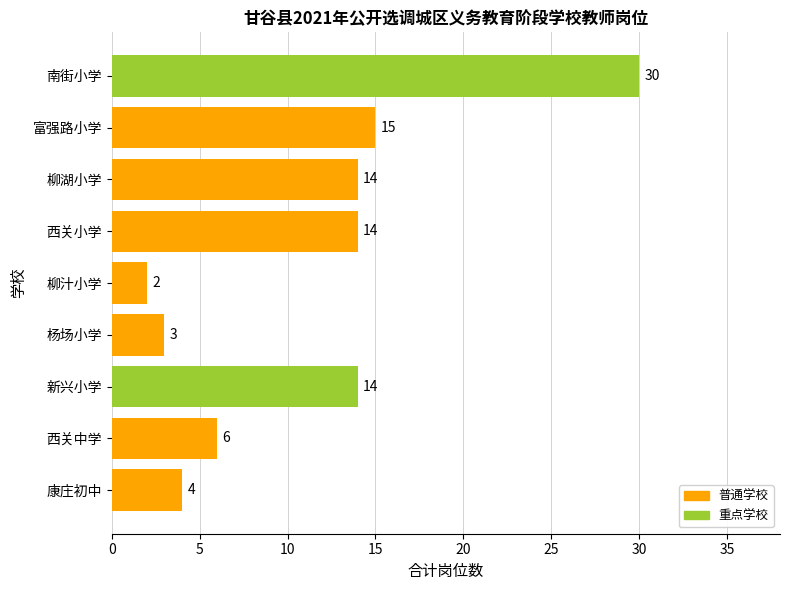

At which category does the chart reach its minimum across all series?

柳汁小学